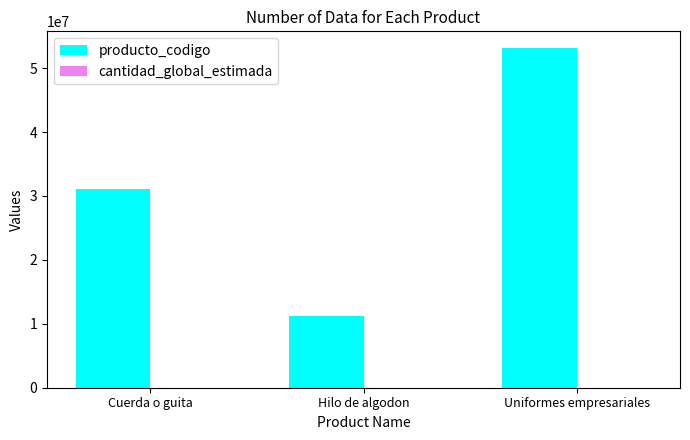

How many distinct data groups are displayed?

2